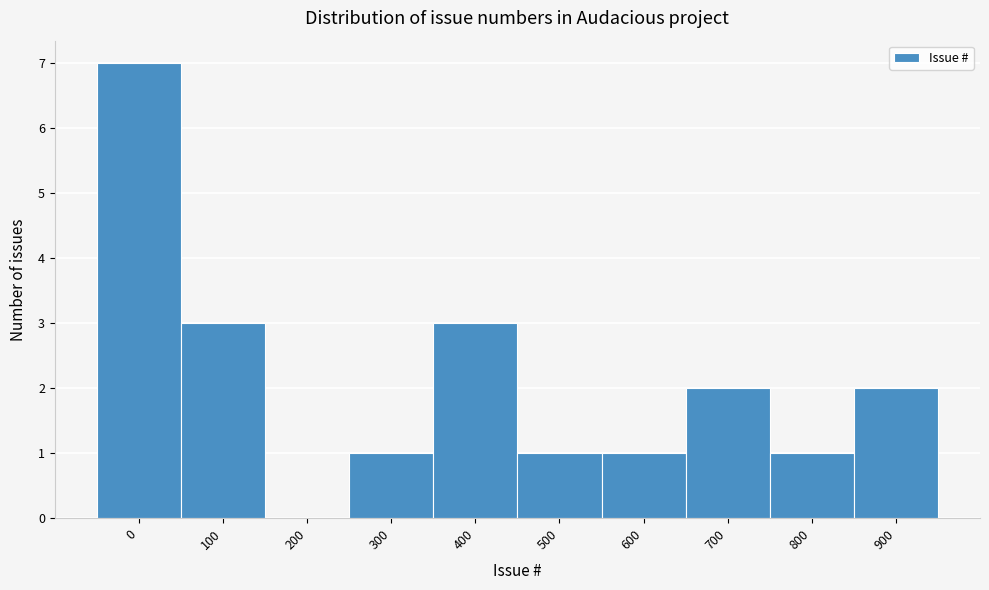

Reading left to right, list all the values displayed in this chart.

0=7	100=3	200=0	300=1	400=3	500=1	600=1	700=2	800=1	900=2